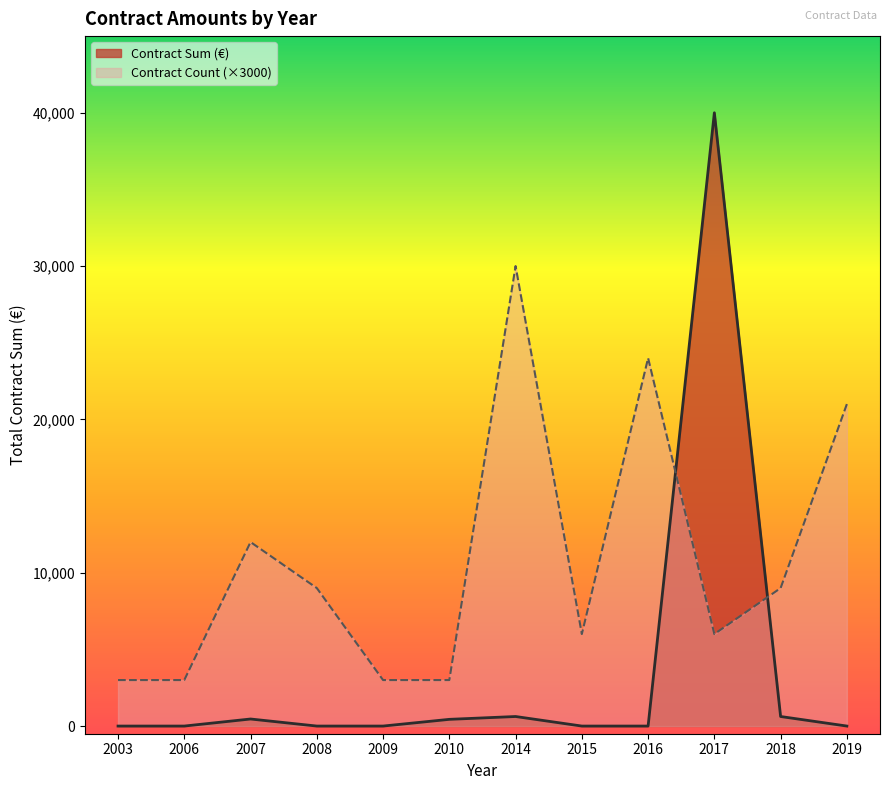

How many series are shown in this chart?

2